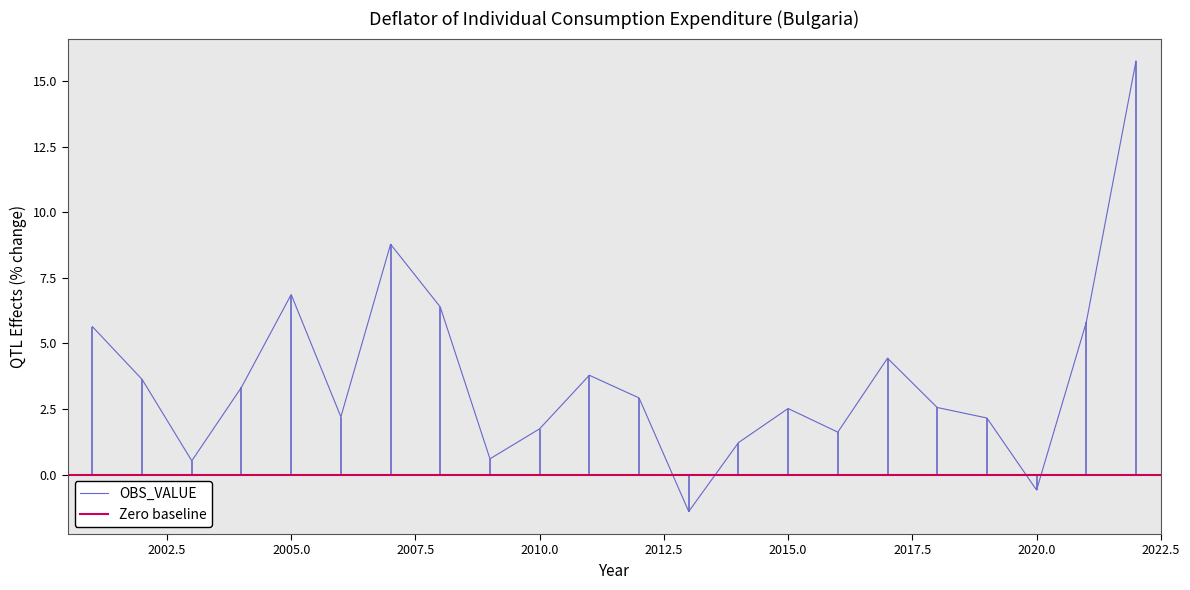

The value at 2003 is 0.1. True or false?

False